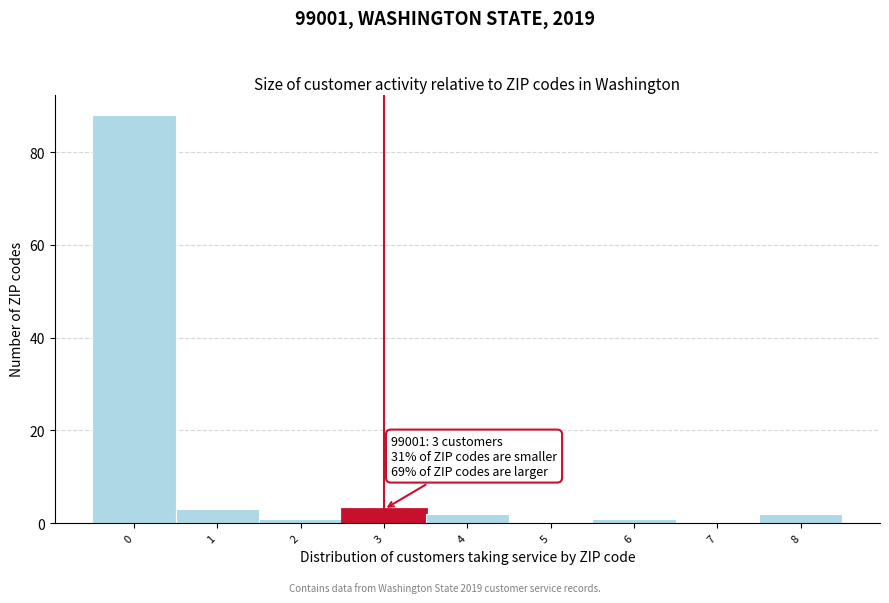

Reading left to right, transcribe all the data shown in this chart.

0=88	1=3	2=1	3=3	4=2	5=0	6=1	7=0	8=2